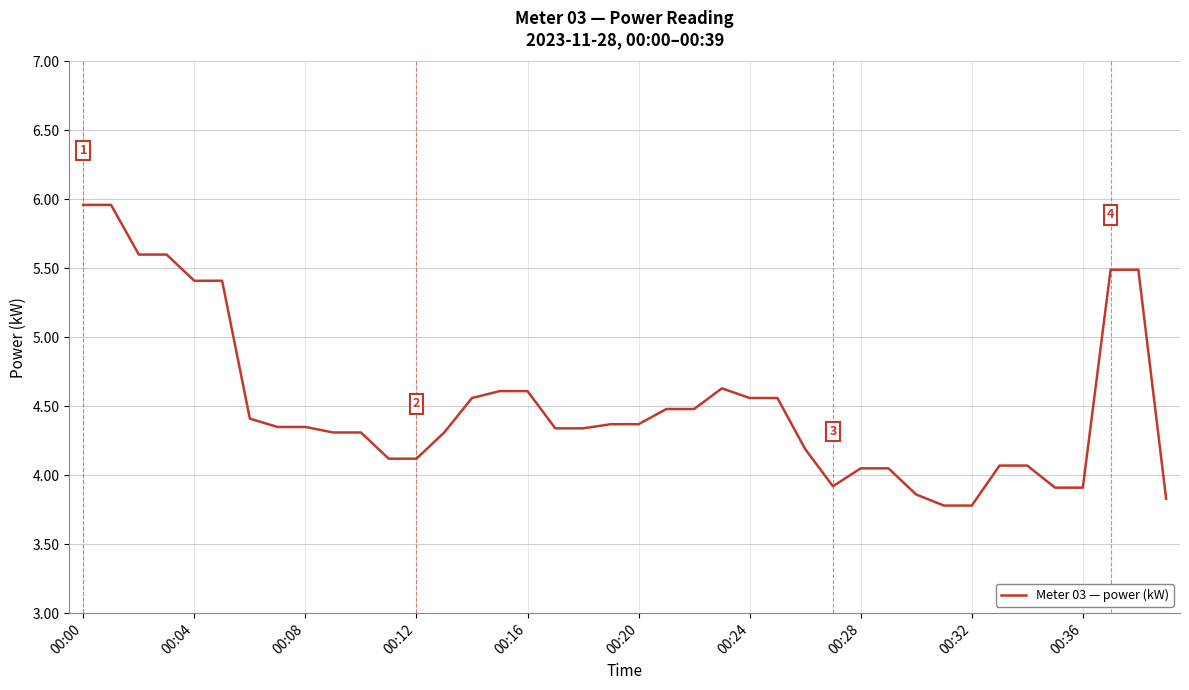

What is the smallest value displayed?

3.8